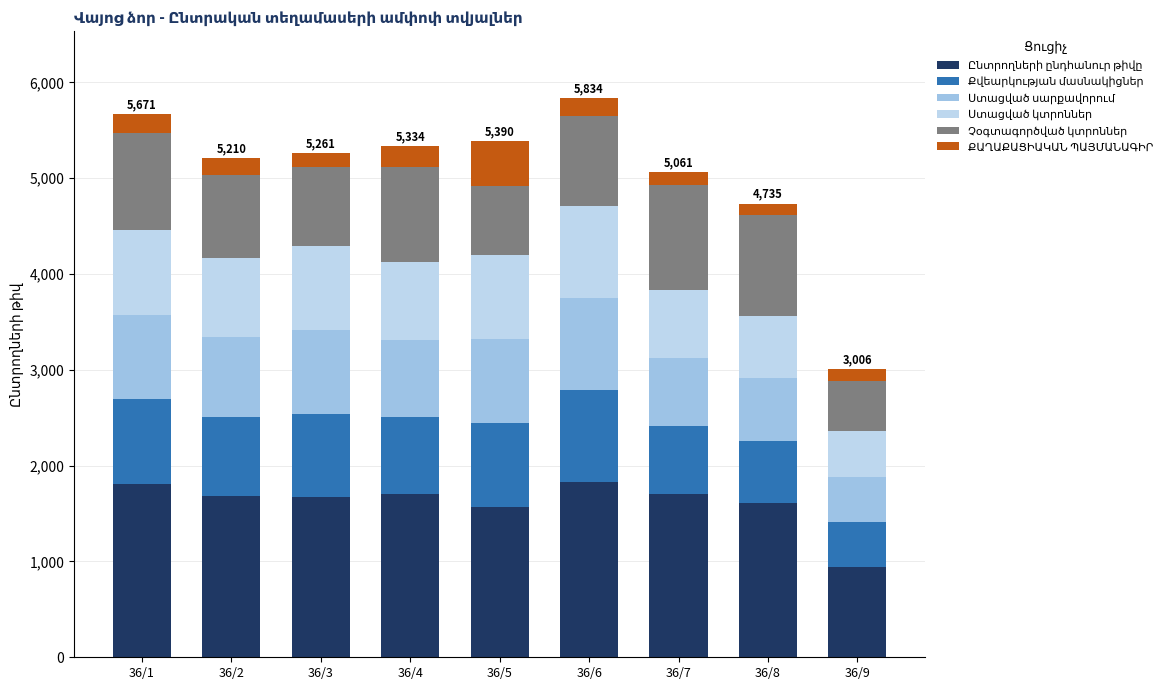

At how many categories does at least one series exceed 1713?

2